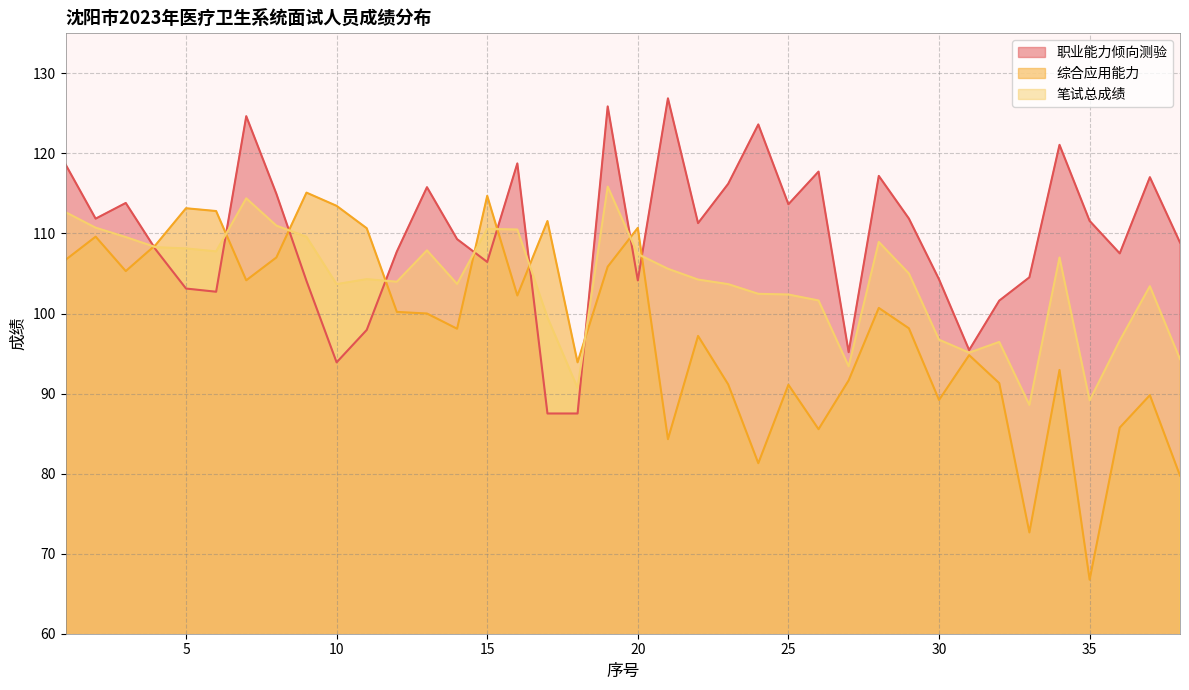

Count the number of data series in this chart.

3